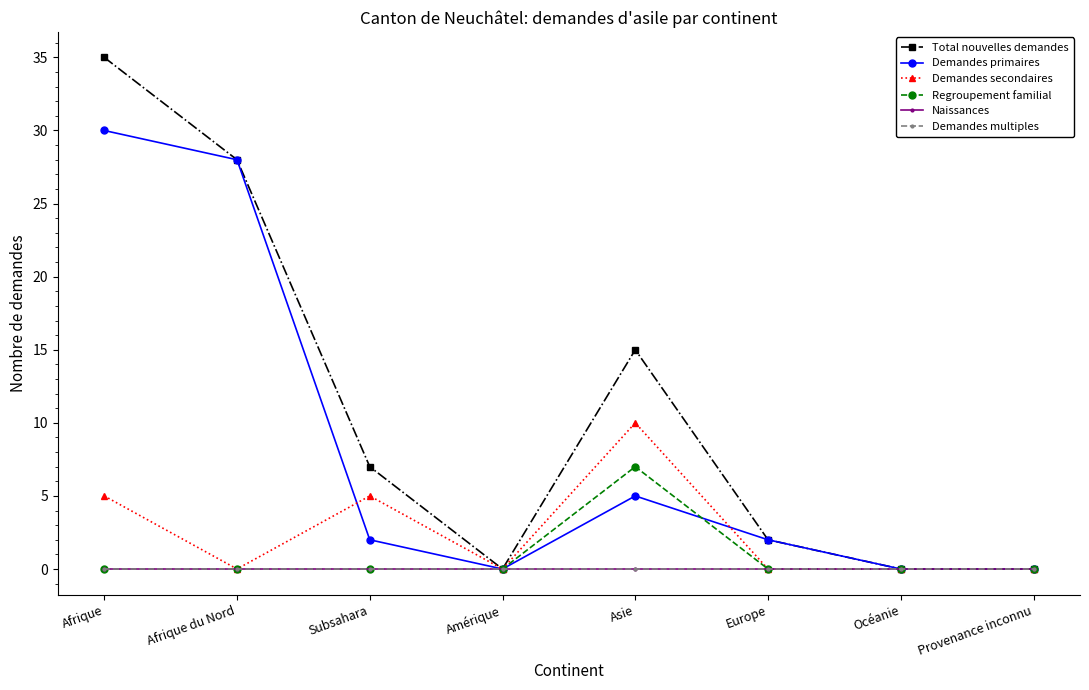

Which series has the largest range (max minus min)?

Total nouvelles demandes